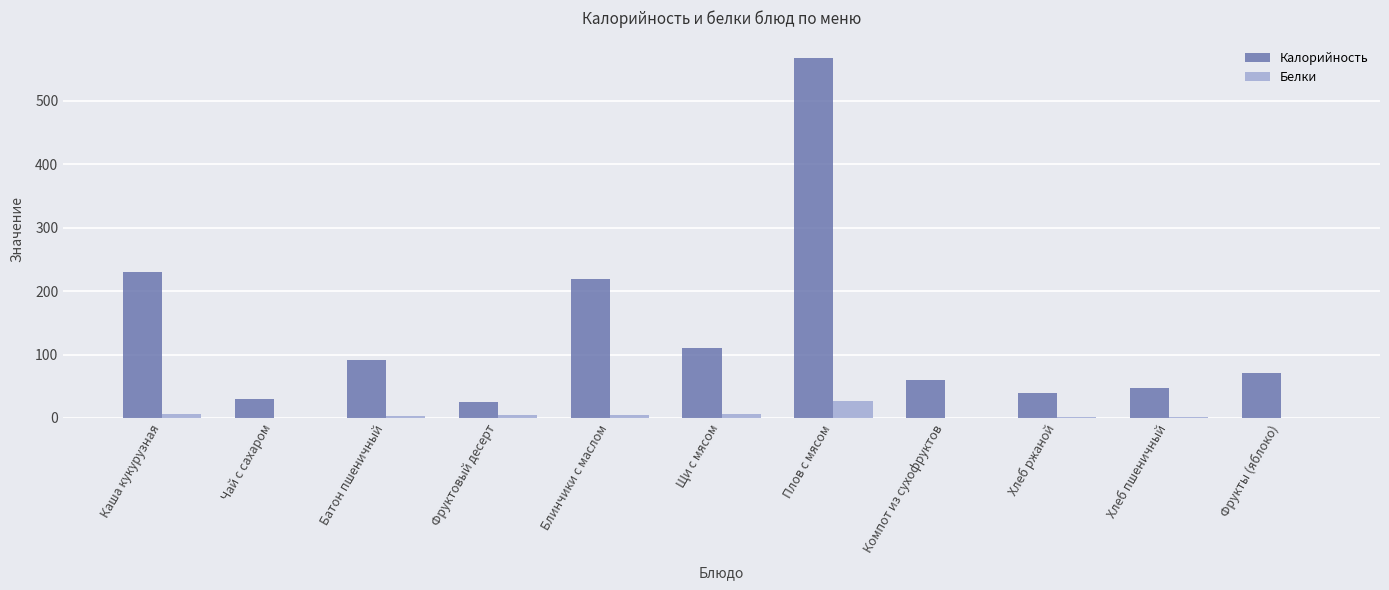

At which label does Калорийность first exceed 70?

Каша кукурузная